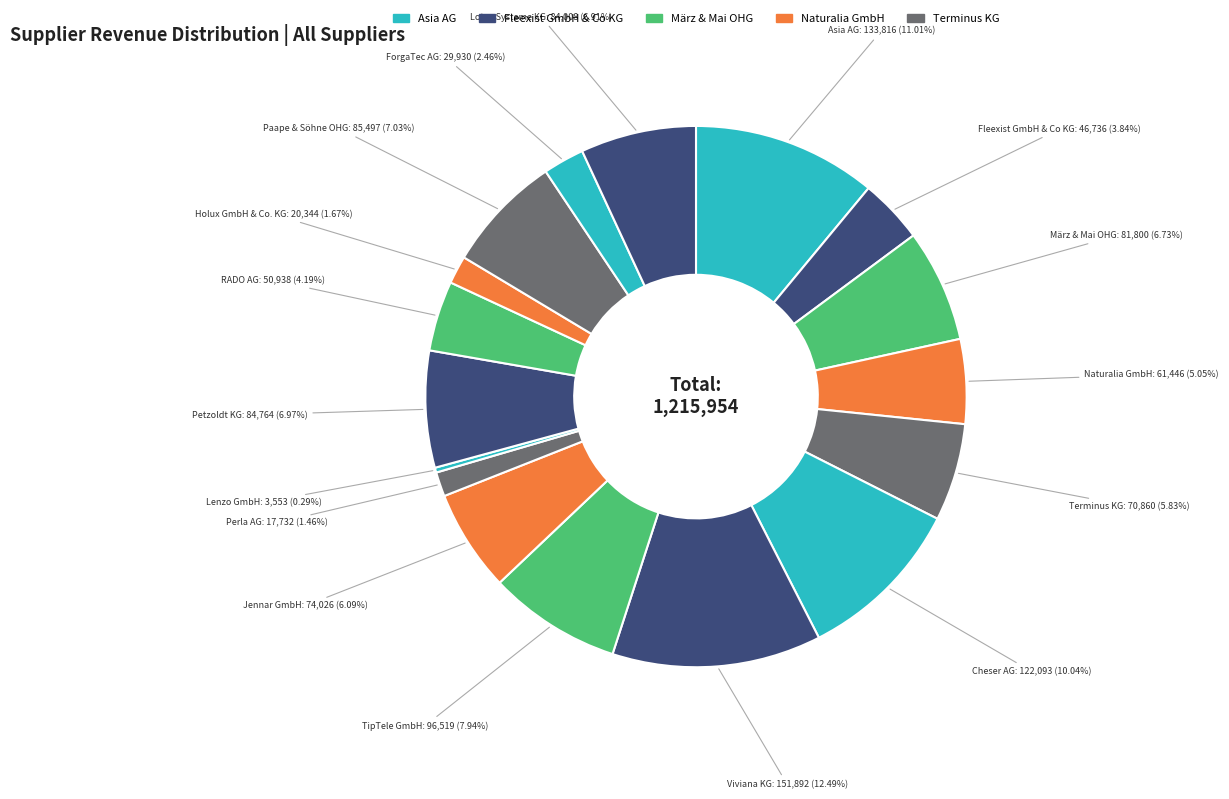

How many slices are in this pie chart?

17